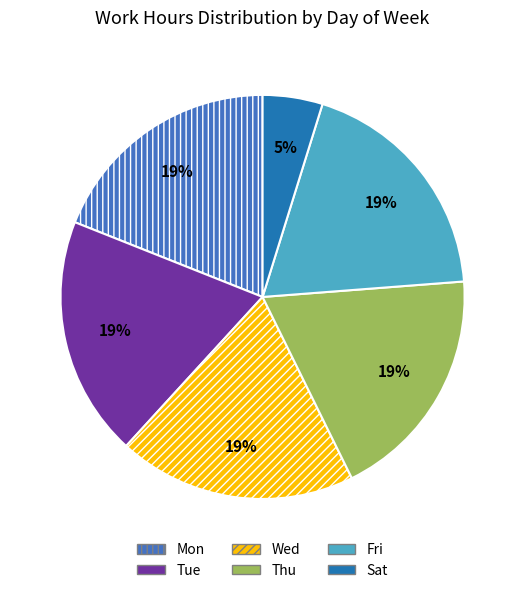

What is the smallest slice in the pie chart?

Sat